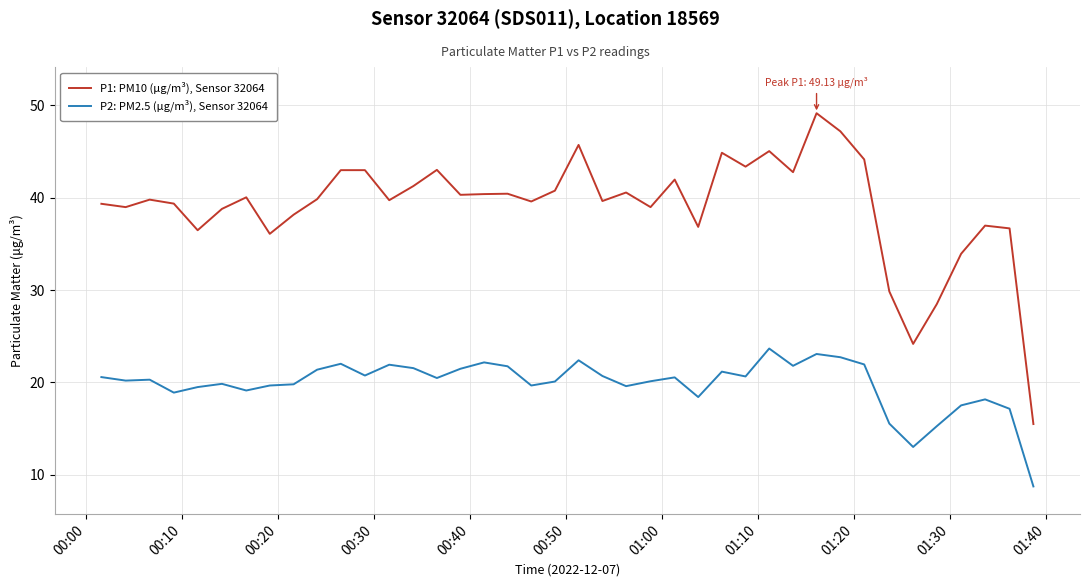

True or false: P2: PM2.5 (µg/m³), Sensor 32064 and P1: PM10 (µg/m³), Sensor 32064 intersect in this chart.

False